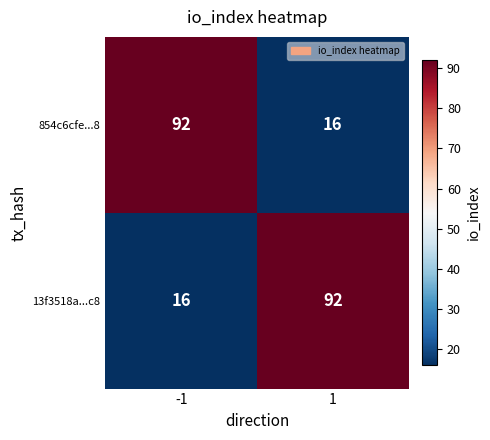

Is it true that 854c6cfe...8 equals 26 at 1?

False